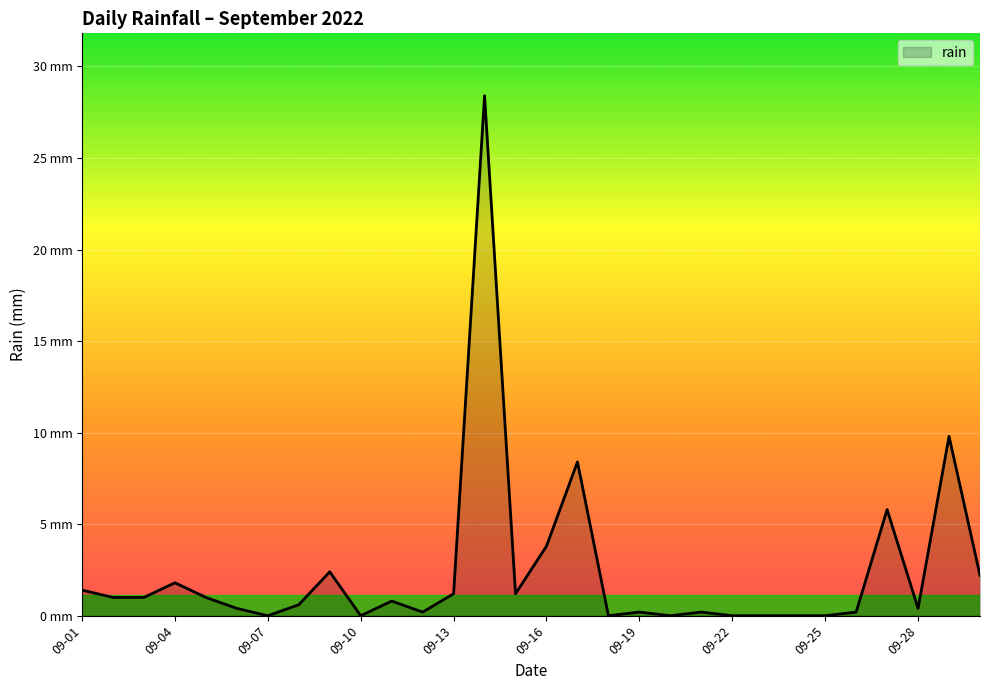

Does the chart have visible grid lines?

Yes